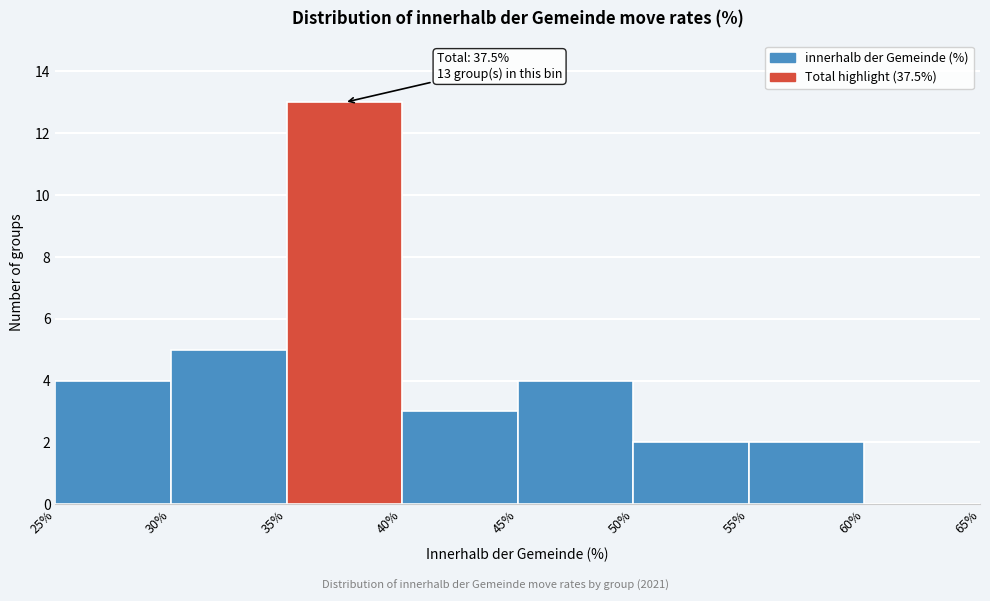

Over which range of the x-axis is the bar tallest?

35% to 40%